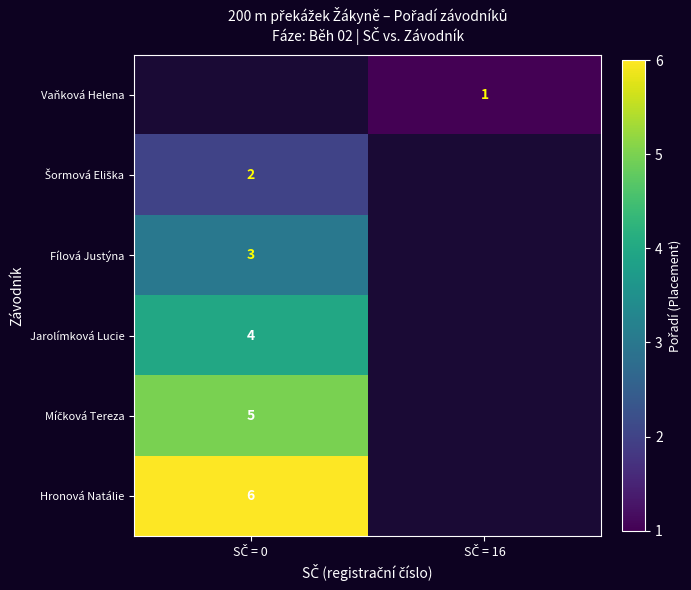

Where is Míčková Tereza nearest to the value 5?

SČ = 0